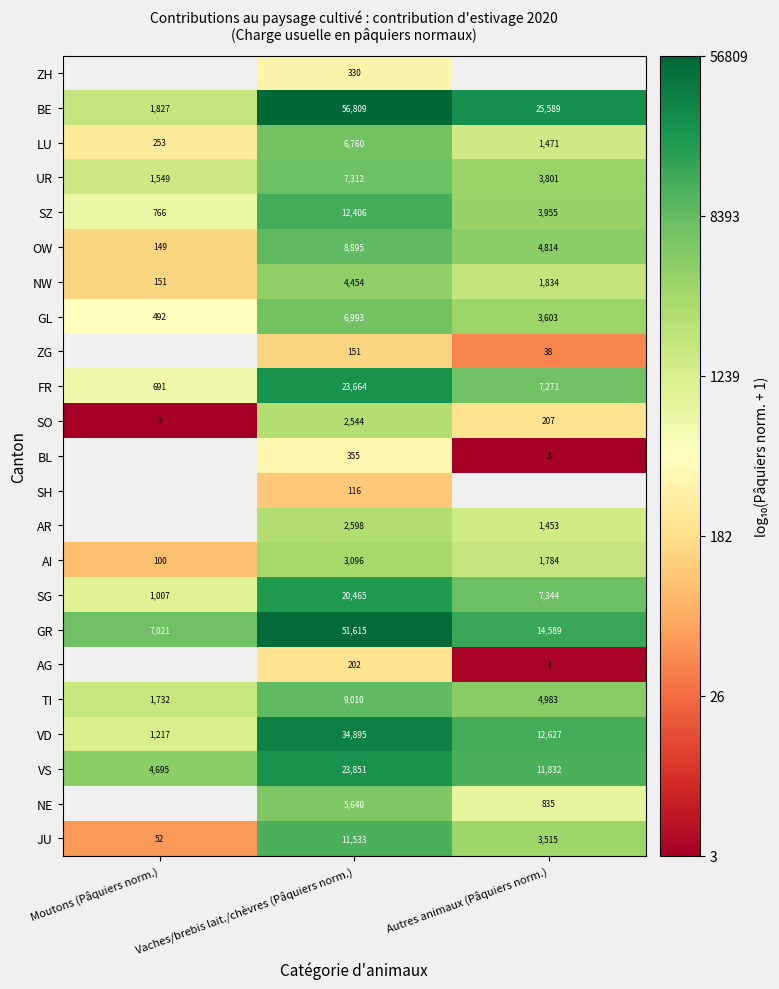

Where is BE nearest to the value 29318?

Autres animaux (Pâquiers norm.)